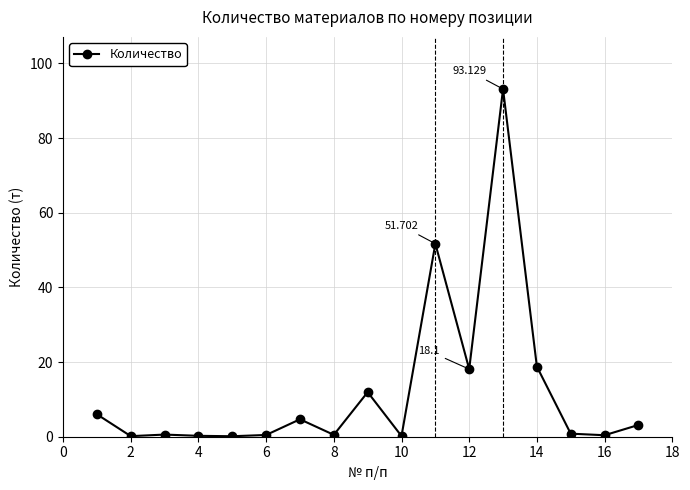

True or false: there are more than 1 points higher than both neighbors.

True